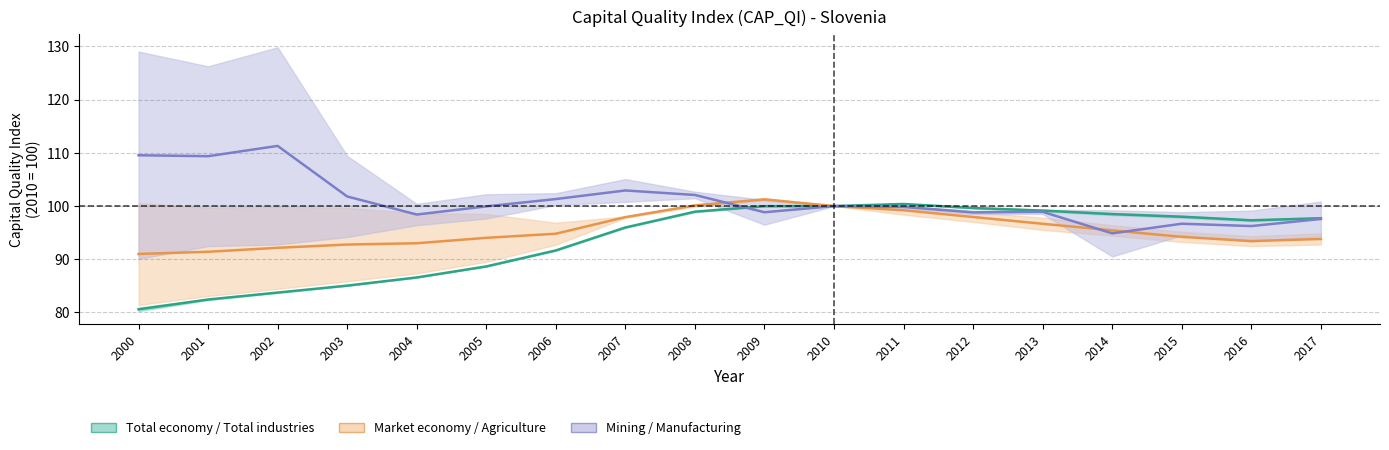

At how many categories does at least one series exceed 84?

18